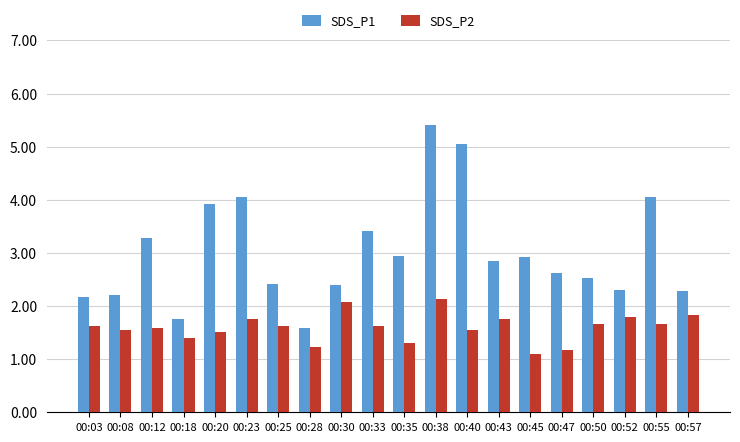

What is the value of the SDS_P2 bar at the 4th from the left?

1.4